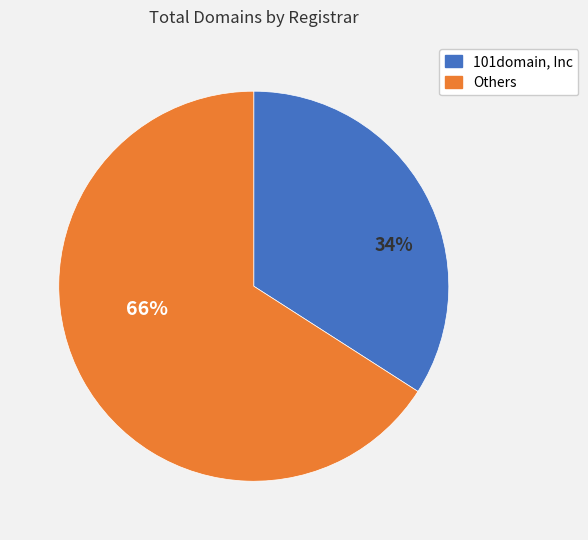

Does any single category account for the majority?

Yes